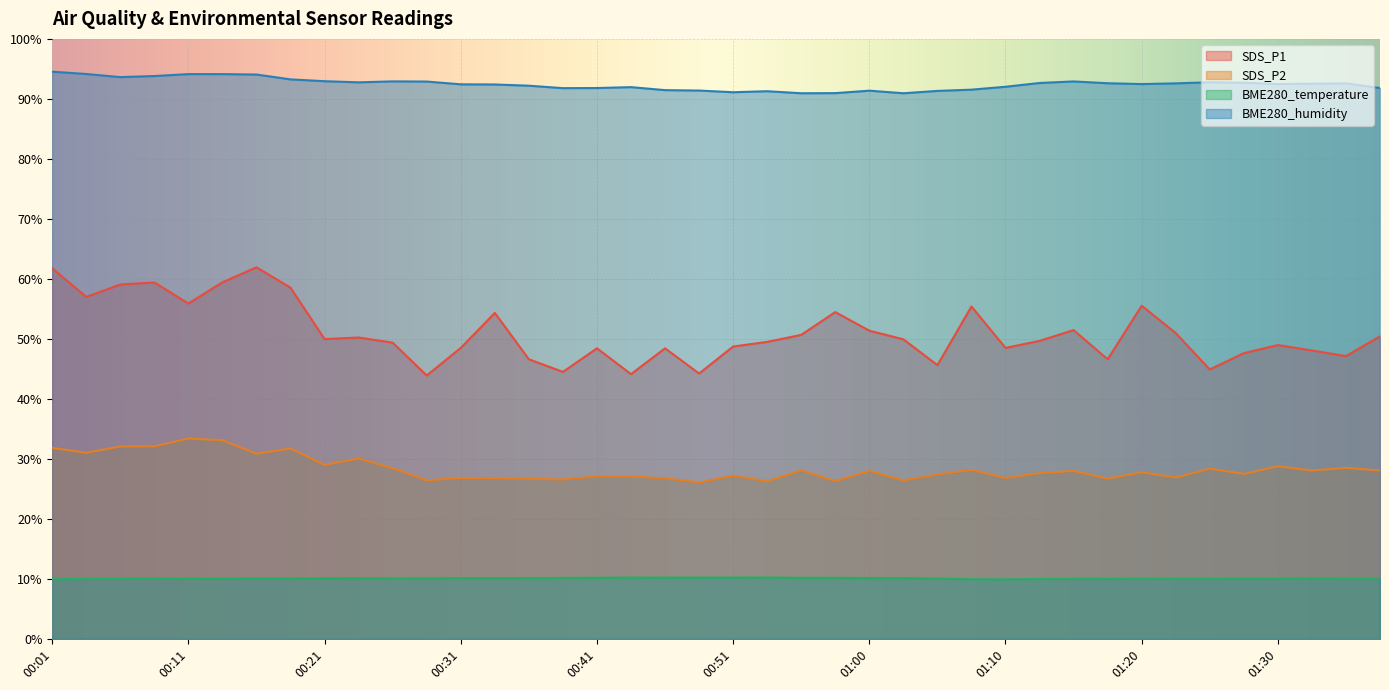

How many lines are shown in the chart?

4